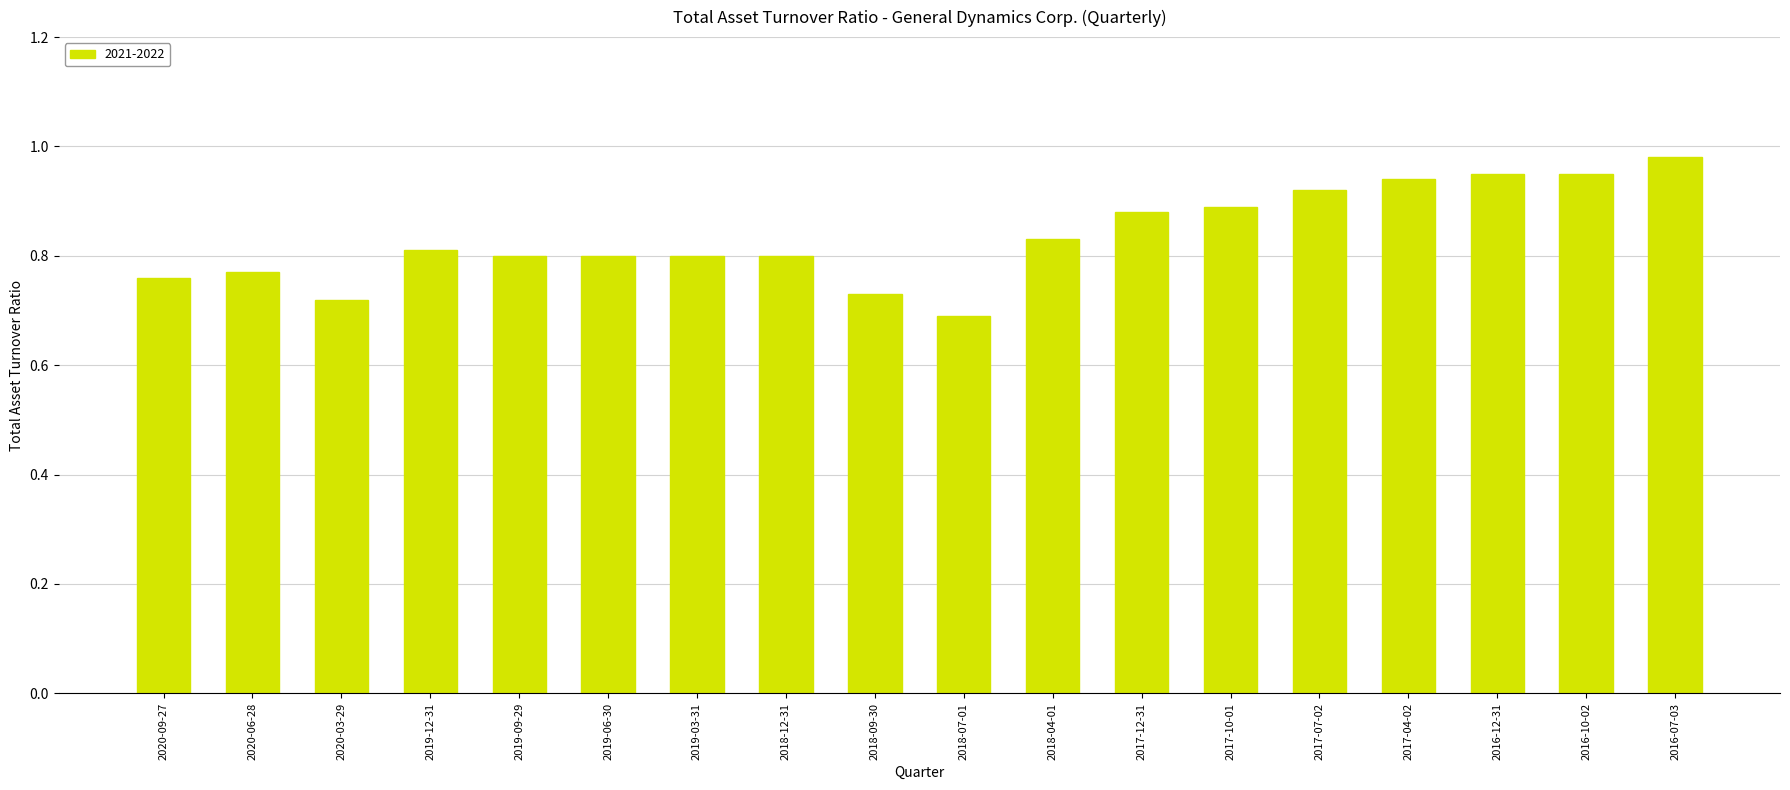

The value at 2017-10-01 is 0.9. True or false?

True